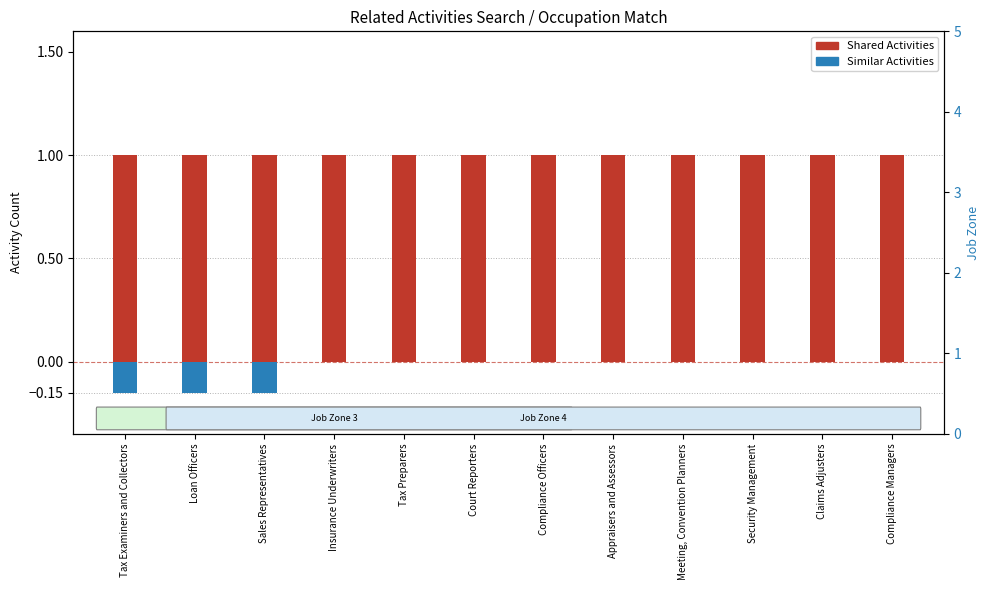

What is the label of the 3rd bar from the right?

Security Management